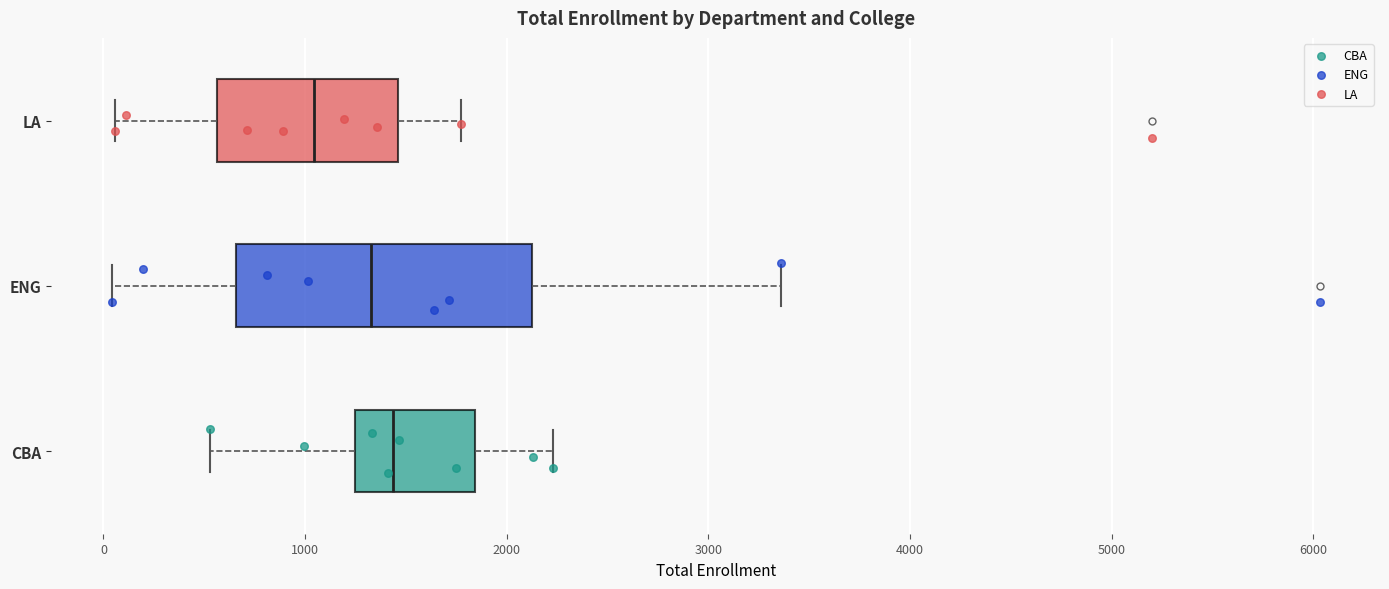

Reading bottom to top, read every box against the x-axis: the position of its median line, the range the box covers, and the ends of its whiskers. The values are not printed on the chart, so give them approximately, as read against the axis.

CBA: median 1400, box 1200 to 1800, whiskers 500 to 2200
ENG: median 1300, box 700 to 2100, whiskers 0 to 3400
LA: median 1000, box 600 to 1500, whiskers 100 to 1800